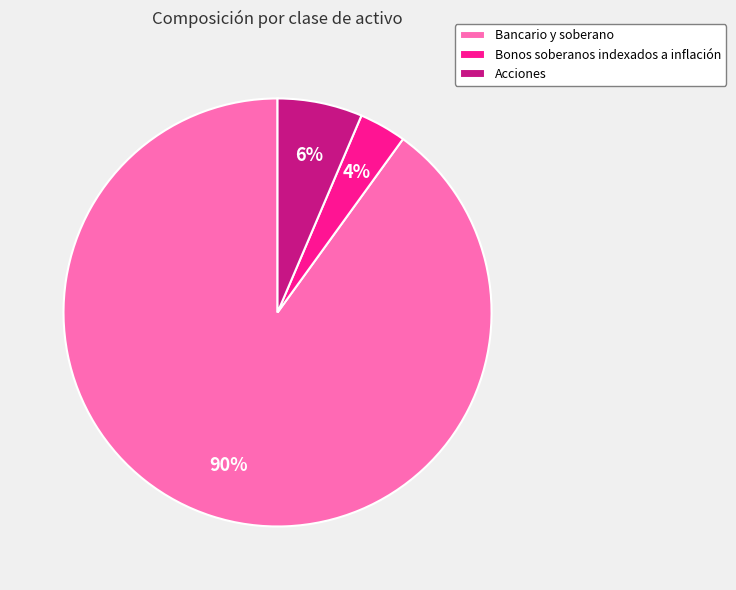

The Acciones slice represents 6% of the pie. True or false?

True